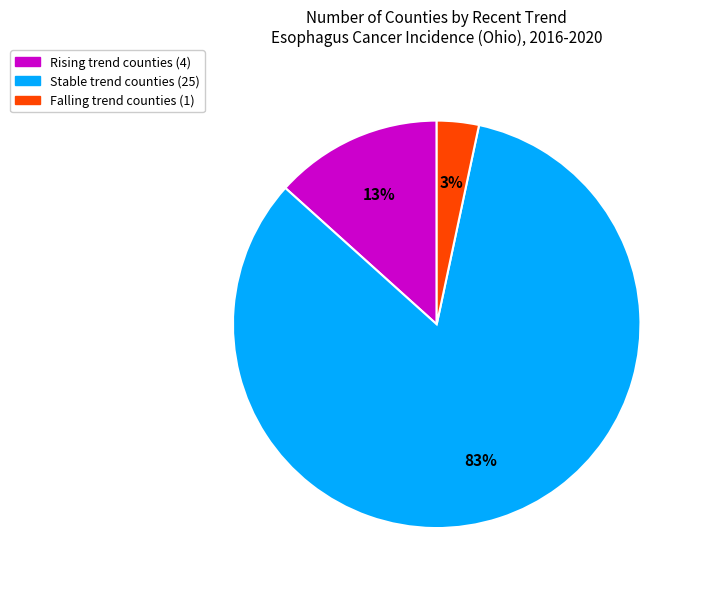

Which category accounts for the majority?

Stable trend counties (25)